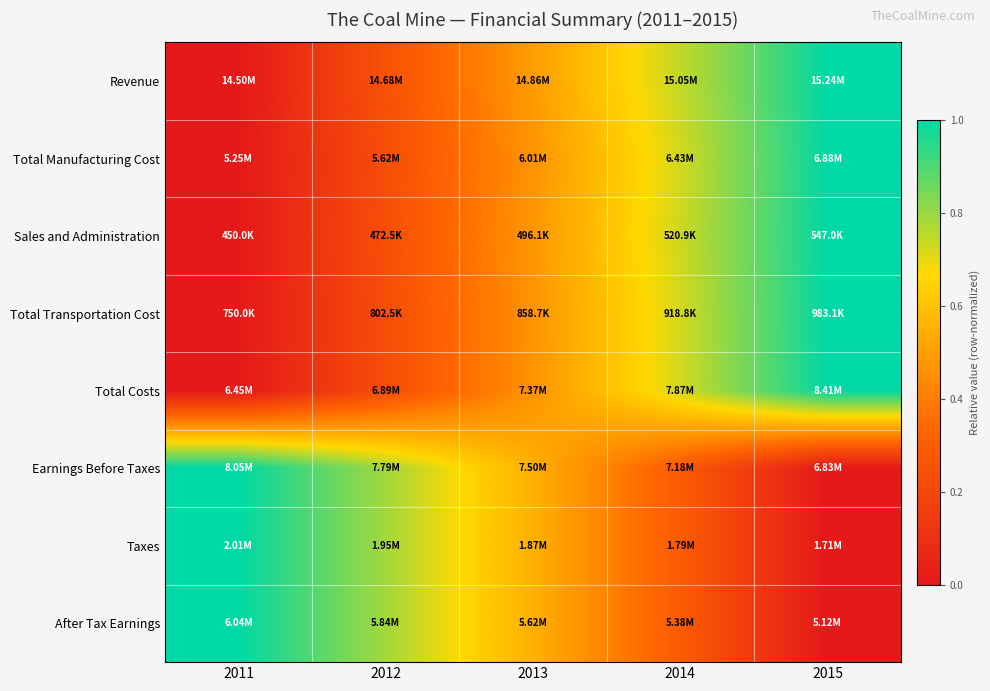

At how many categories does at least one series exceed 0?

5